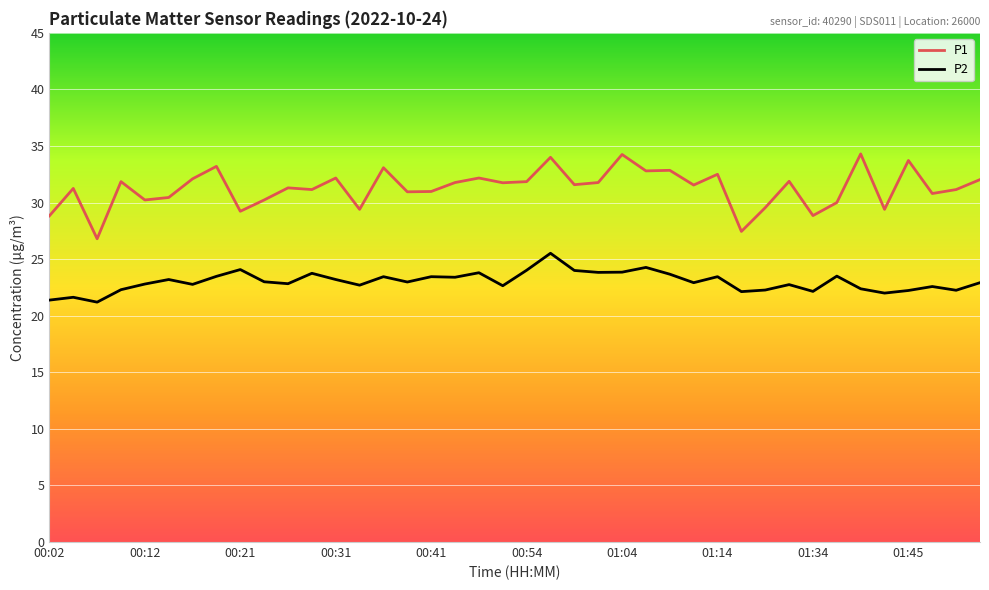

True or false: P1 and P2 intersect in this chart.

False